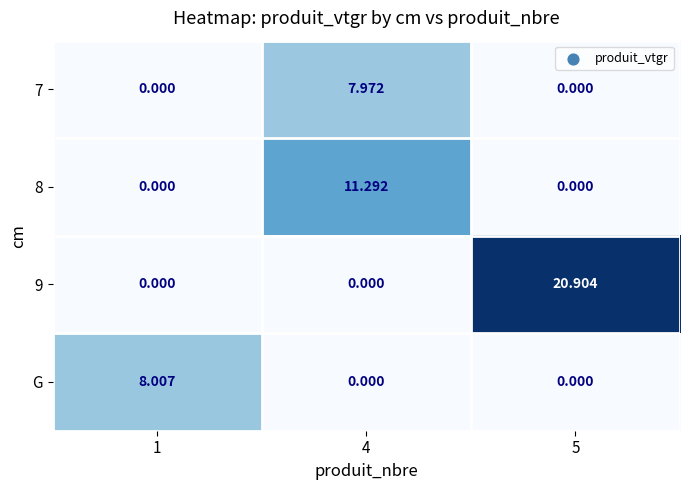

Which series has the largest total across all categories?

9